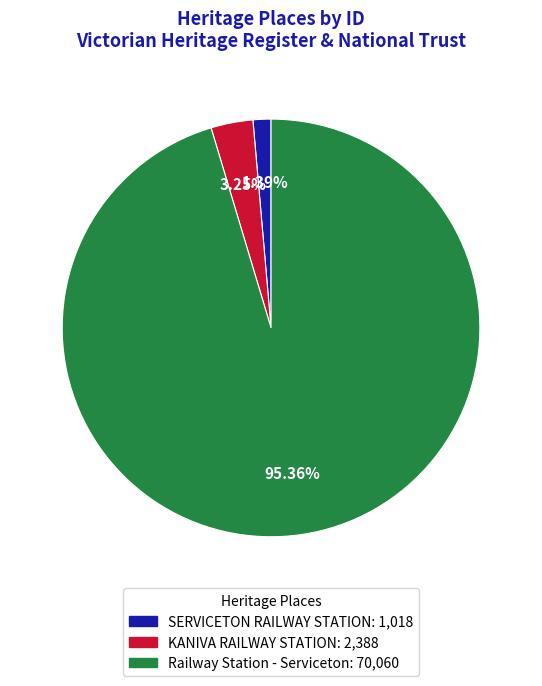

Rank the categories by value from highest to lowest.

Railway Station - Serviceton, KANIVA RAILWAY STATION, SERVICETON RAILWAY STATION